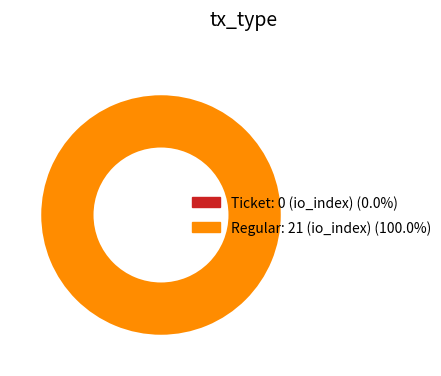

Is it true that Regular tx (io_index=21) is 100% of the pie?

True